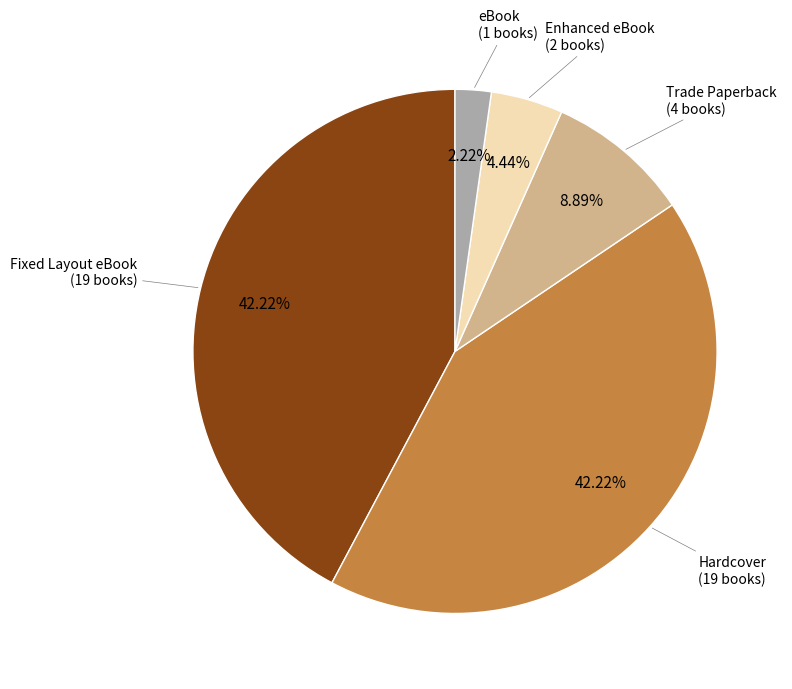

Does any single category account for the majority?

No